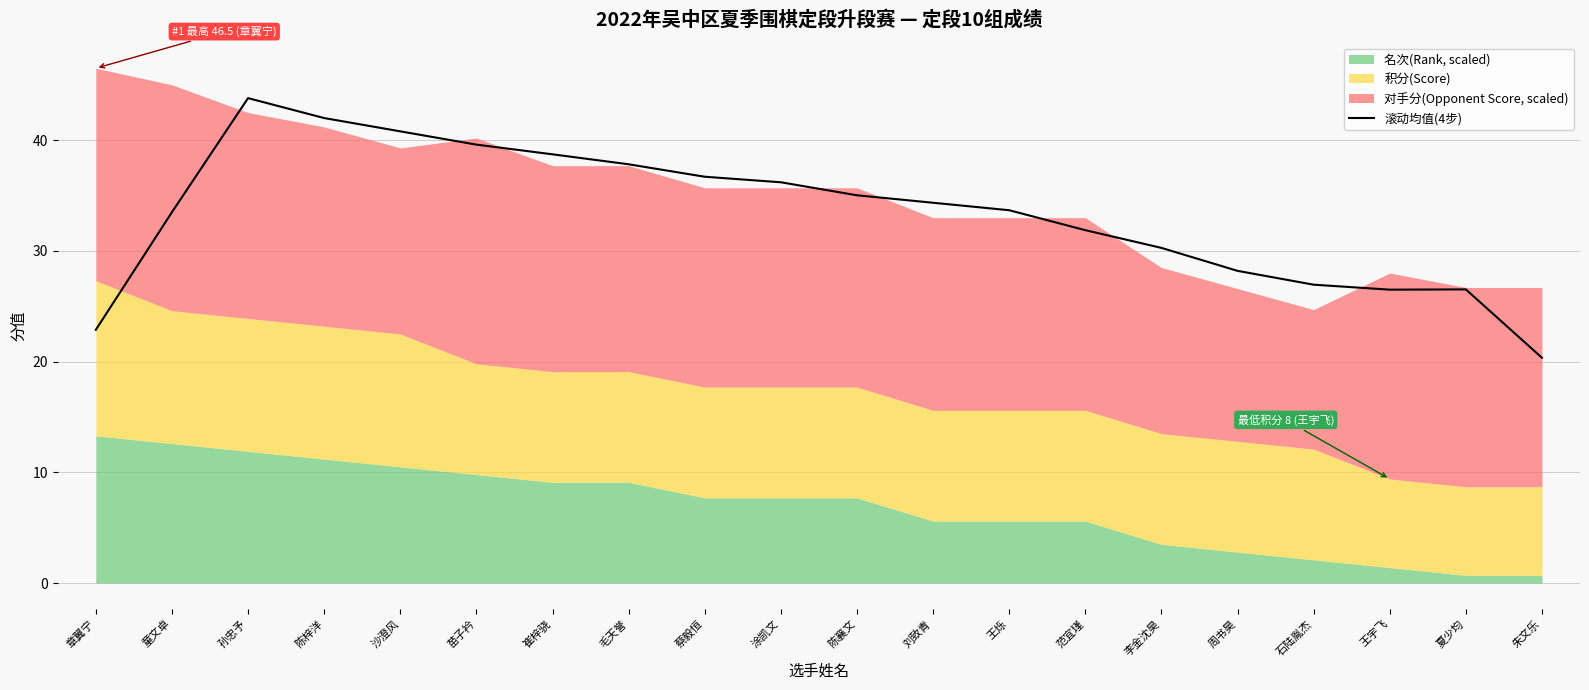

How many lines are shown in the chart?

1